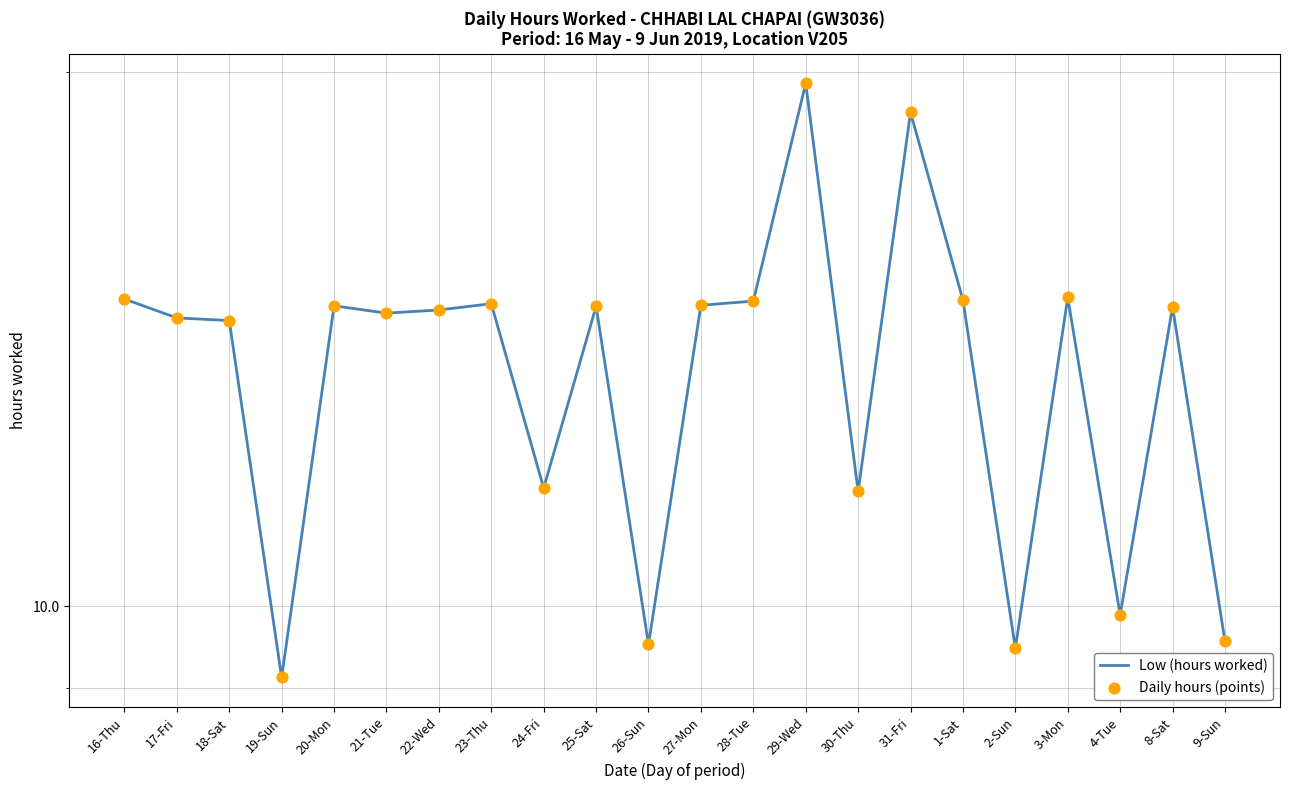

Which series has the largest total across all categories?

Low (hours worked)